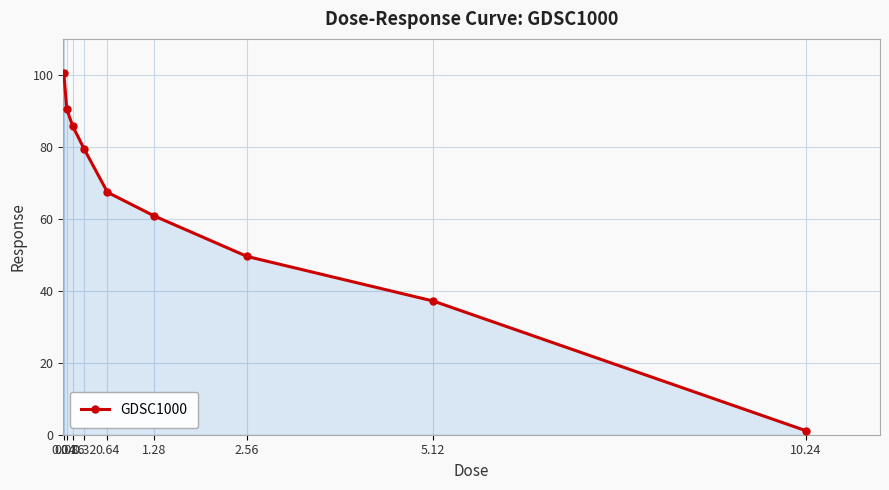

At which label is the value closest to 50?

2.56